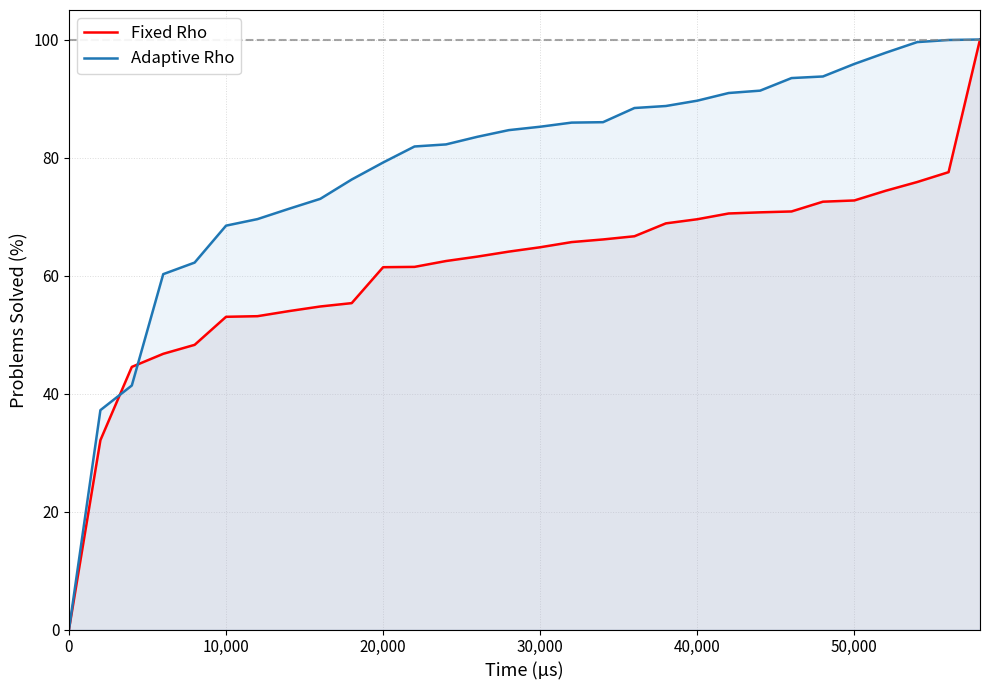

Which series has the largest total across all categories?

Adaptive Rho